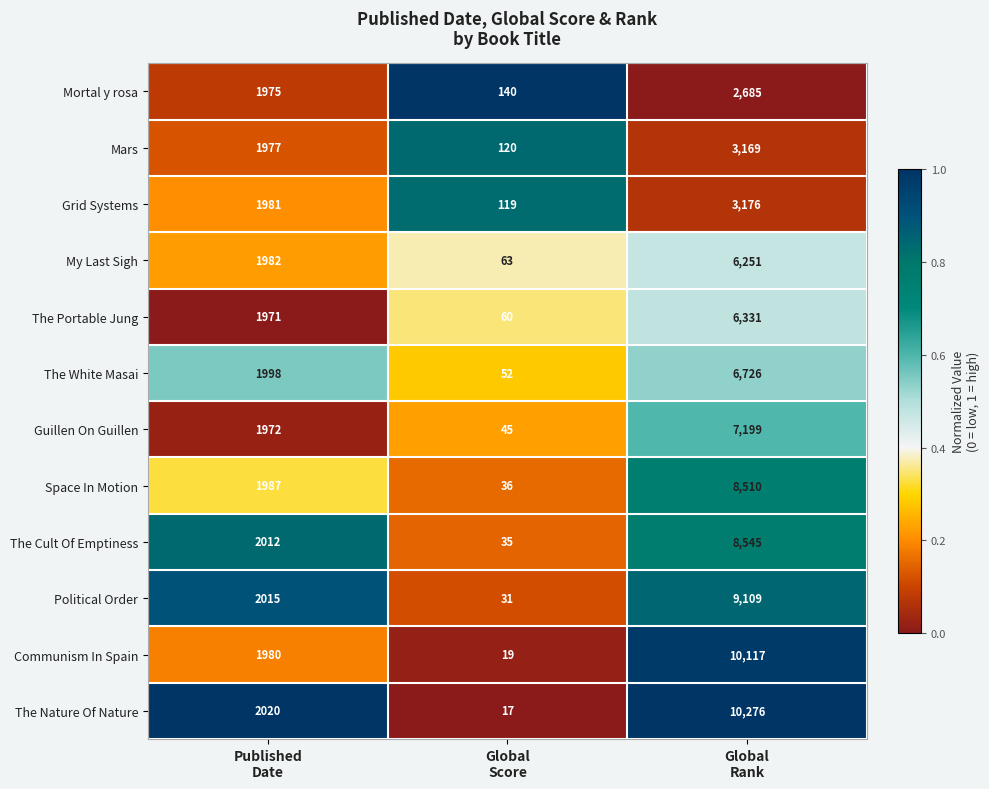

What is the total value across all series at Published
Date?

23870